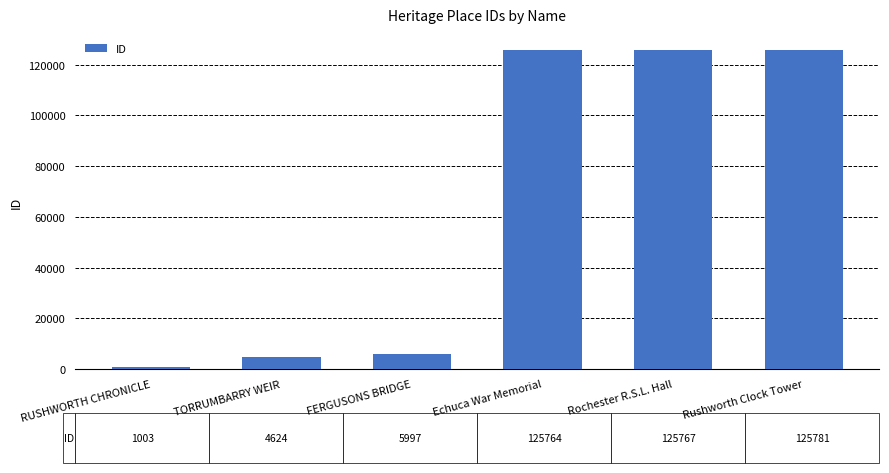

Approximately how many times larger is the value at Rochester R.S.L. Hall compared to Echuca War Memorial?

1.0